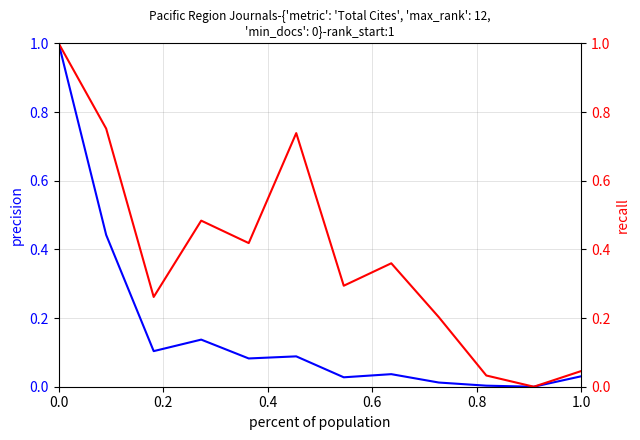

True or false: Citable Docs. (3years) and Total Cites (3years) intersect in this chart.

False